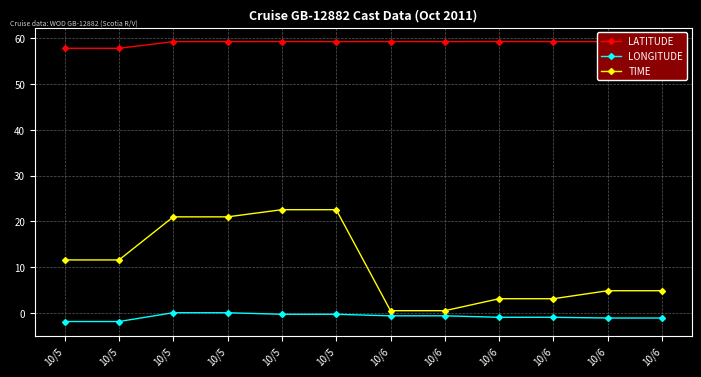

How many lines are shown in the chart?

3